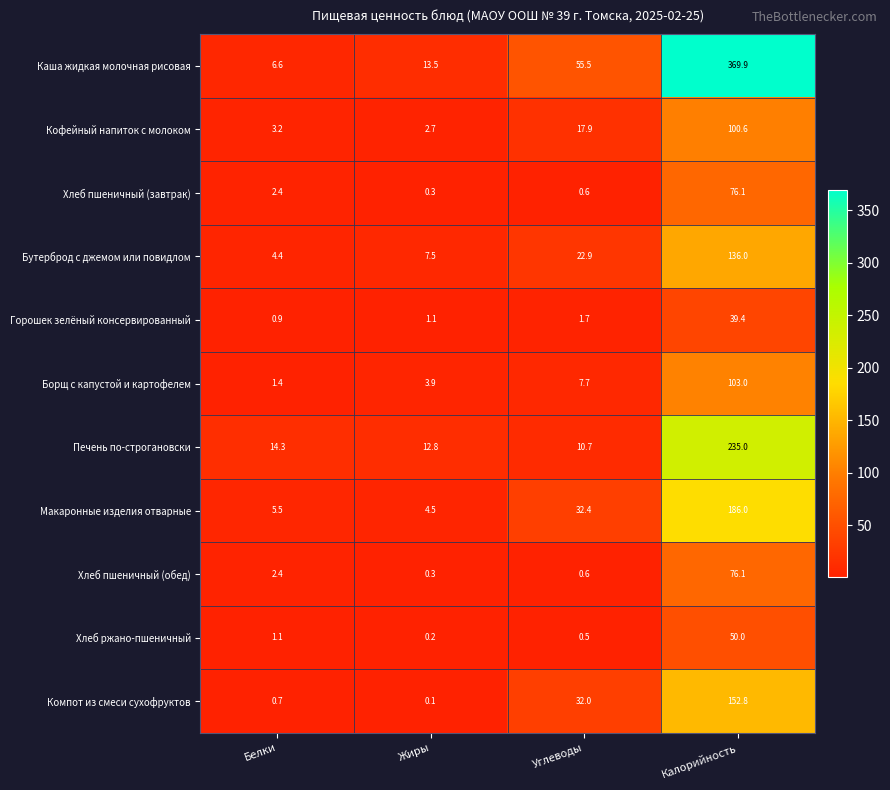

At which category is the sum across all series the highest?

Калорийность